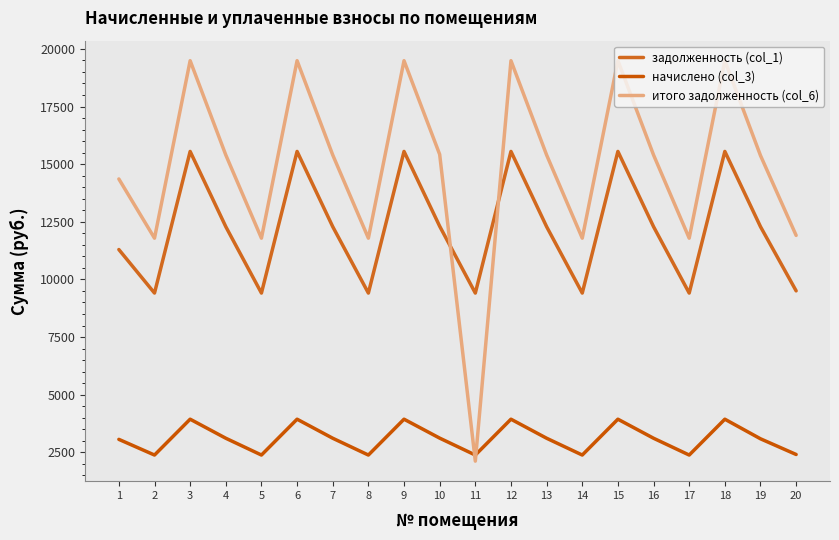

Reading left to right, list all the values displayed in this chart.

задолженность (col_1): 1=11296.0	2=9408.0	3=15552.0	4=12288.0	5=9408.0	6=15552.0	7=12288.0	8=9408.0	9=15552.0	10=12307.2	11=9408.0	12=15552.0	13=12288.0	14=9408.0	15=15552.0	16=12288.0	17=9408.0	18=15552.0	19=12288.0	20=9504.0
начислено (col_3): 1=3061.8	2=2381.4	3=3936.6	4=3110.4	5=2381.4	6=3936.6	7=3110.4	8=2381.4	9=3936.6	10=3115.3	11=2381.4	12=3936.6	13=3110.4	14=2381.4	15=3936.6	16=3110.4	17=2381.4	18=3936.6	19=3086.3	20=2405.7
итого задолженность (col_6): 1=14357.8	2=11789.4	3=19488.6	4=15398.4	5=11789.4	6=19488.6	7=15398.4	8=11789.4	9=19488.6	10=15422.5	11=2116.8	12=19488.6	13=15398.4	14=11789.4	15=19488.6	16=15398.4	17=11789.4	18=19488.6	19=15374.3	20=11909.7